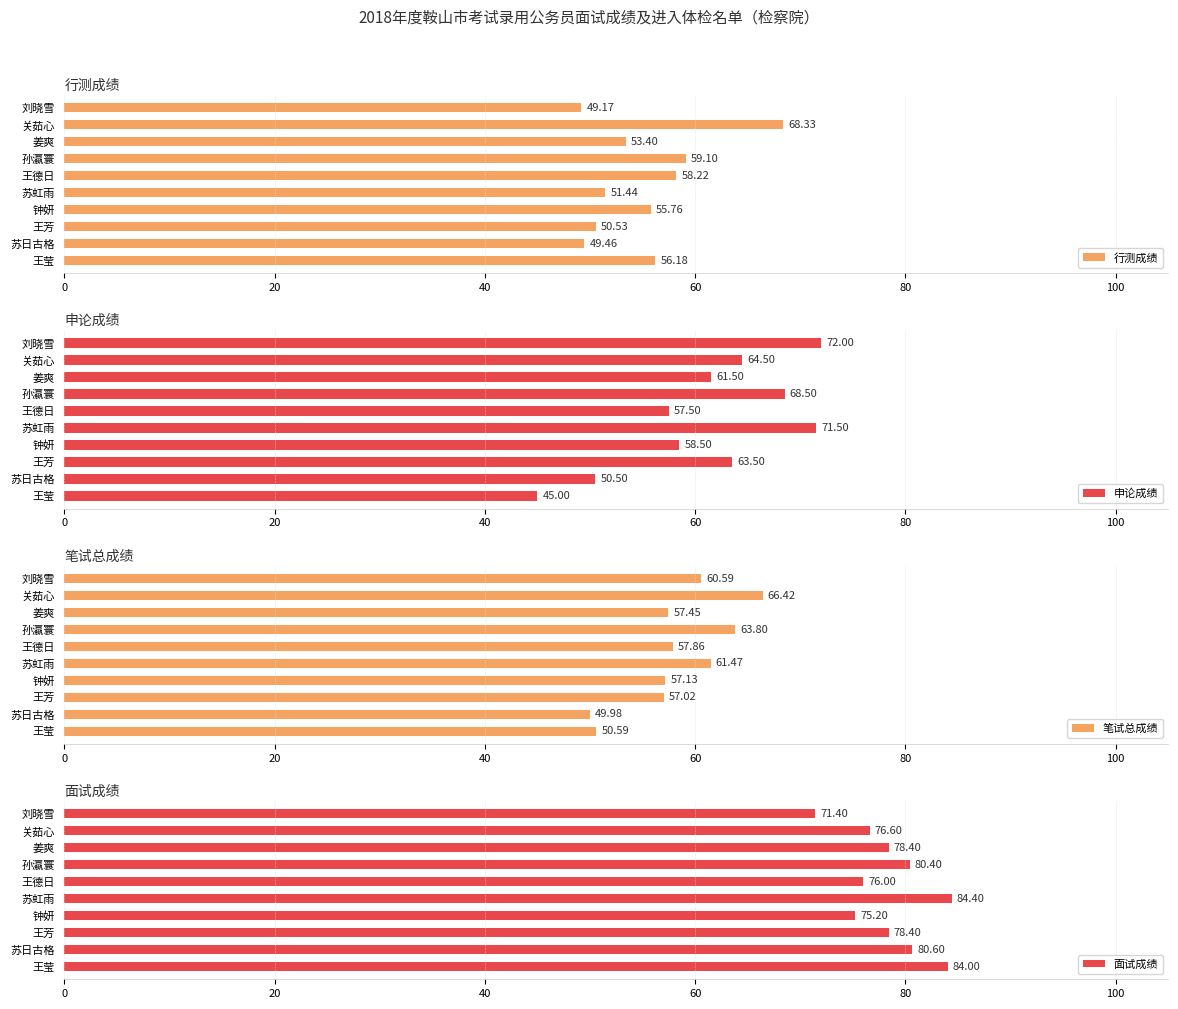

What is the average value of the 申论成绩 series?

61.3